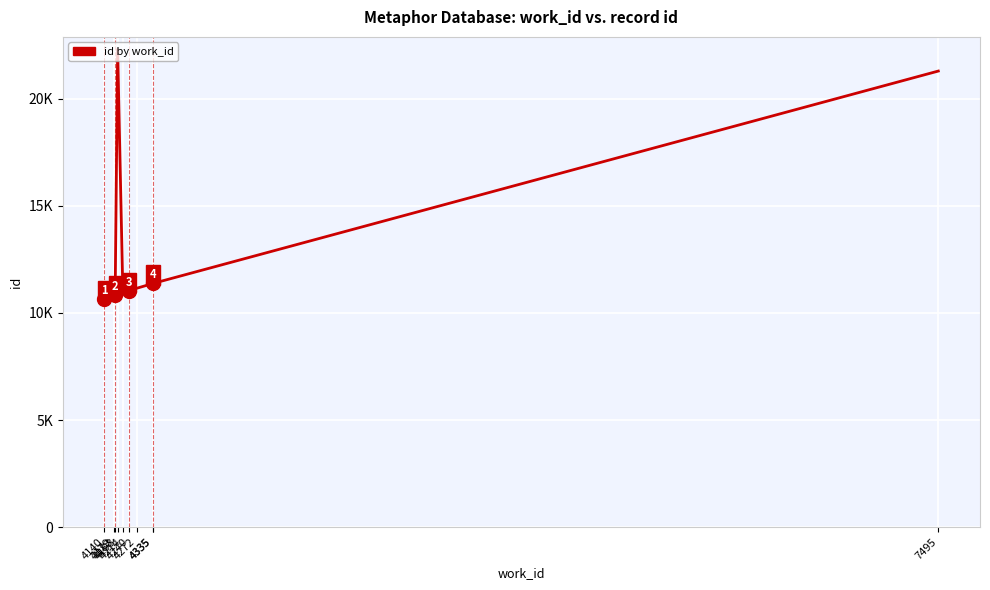

List the labels in order of value, smallest first.

4140, 4183, 4179, 4214, 4240, 4272, 4335, 4335, 7495, 4193